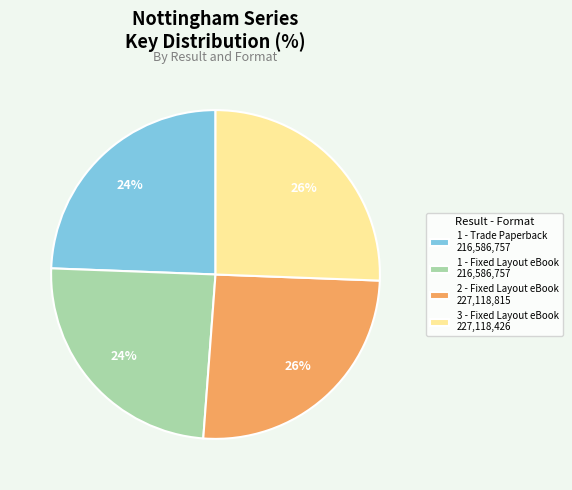

Which has a higher value, 3 - Fixed Layout eBook 227,118,426 or 1 - Trade Paperback 216,586,757?

3 - Fixed Layout eBook 227,118,426